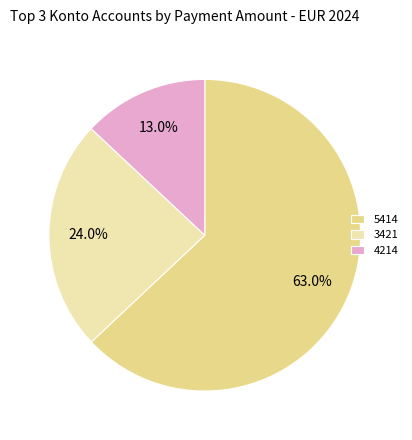

Which category has the smallest portion of the pie?

4214